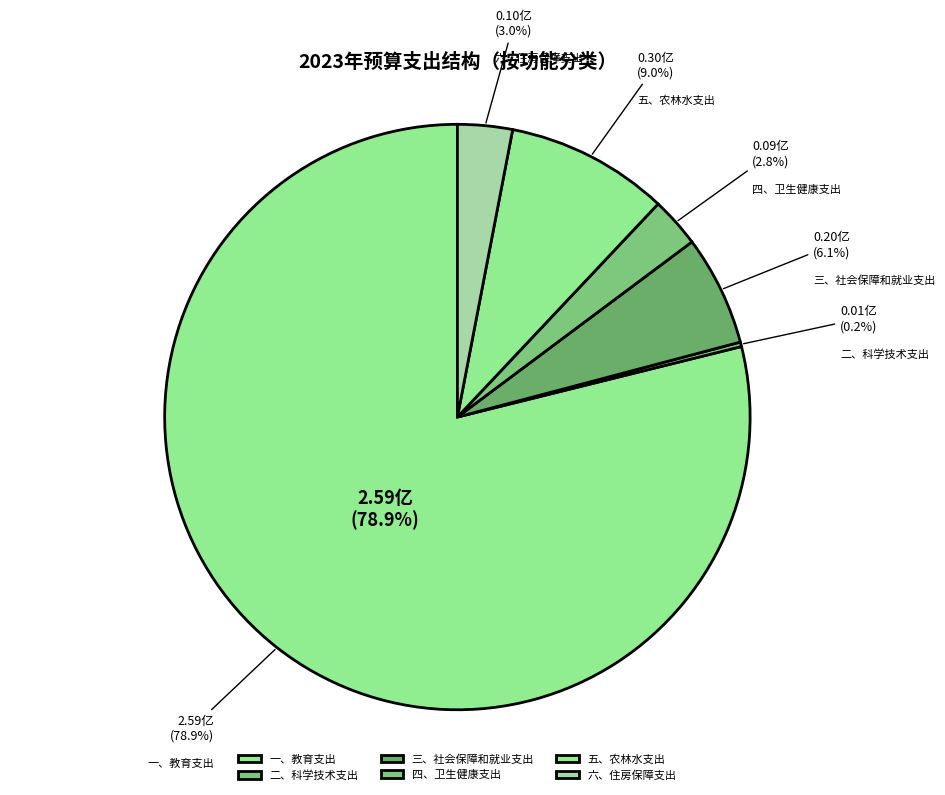

Which category accounts for the majority?

一、教育支出